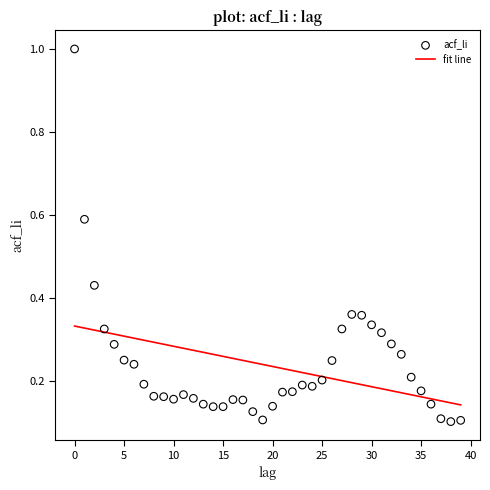

What is the range of Y values (max minus min)?

0.9